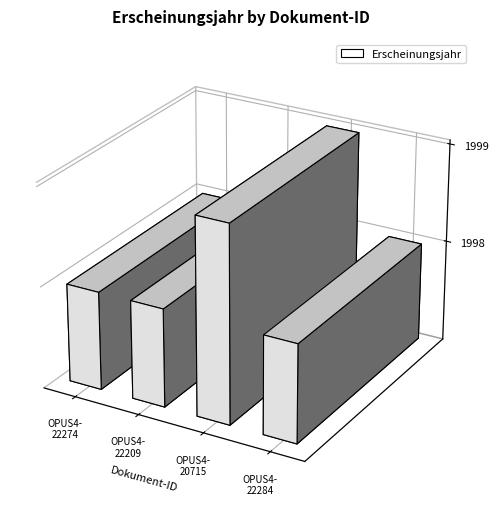

Read the value at OPUS4-22274.

1998